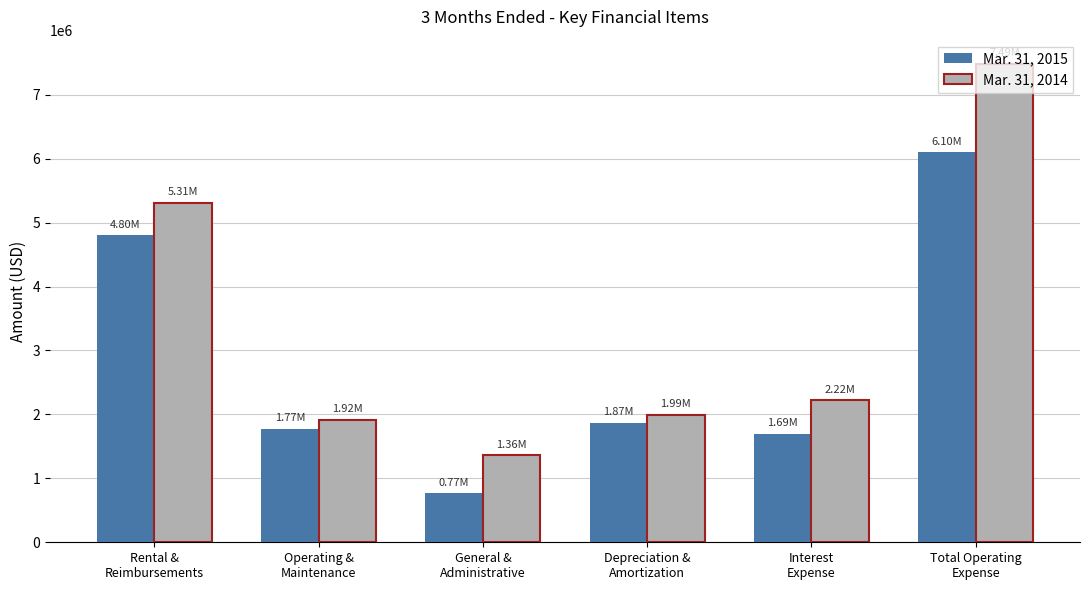

What is the label of the 2nd bar from the left?

Operating &
Maintenance